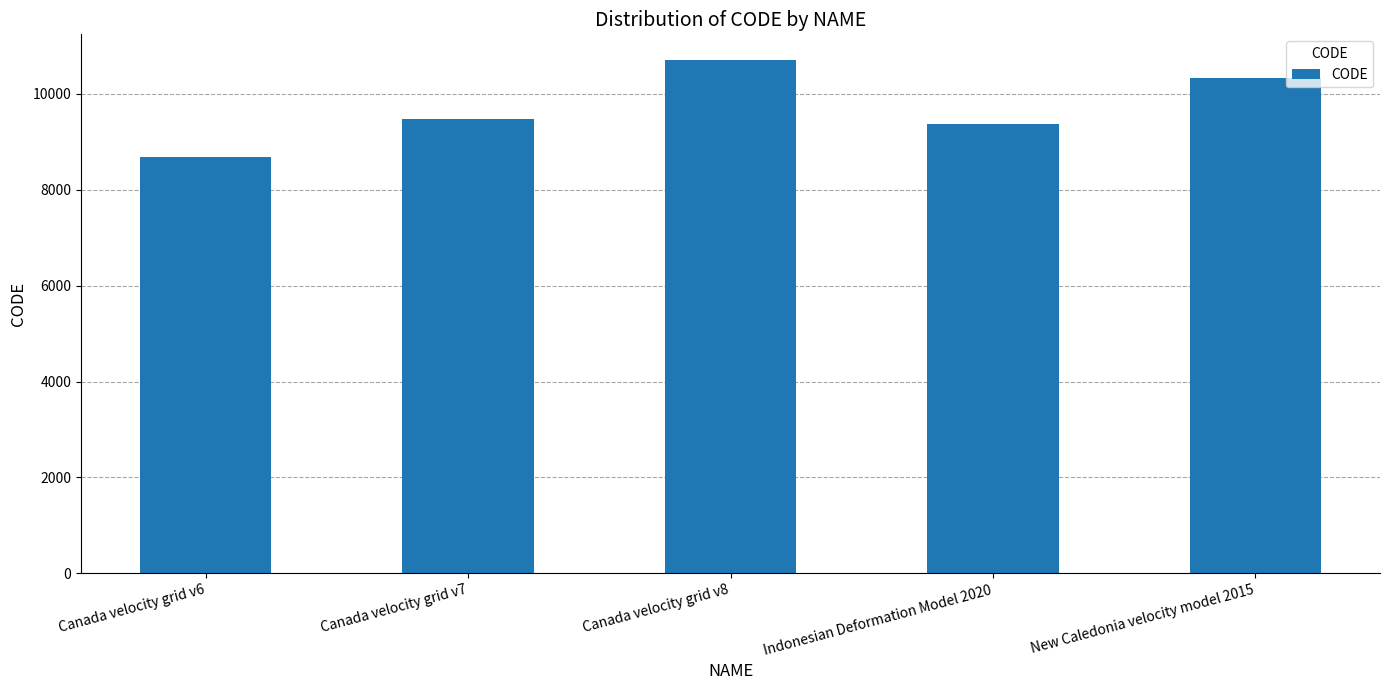

How many bars are there in total?

5